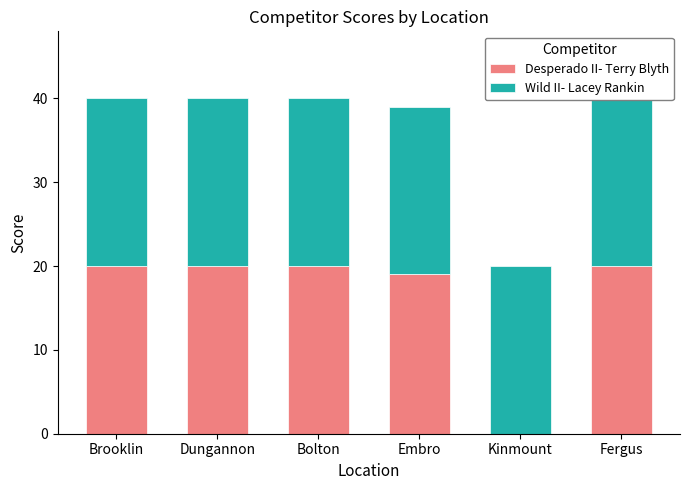

List the series in order of their overall mean, highest first.

Wild II- Lacey Rankin, Desperado II- Terry Blyth